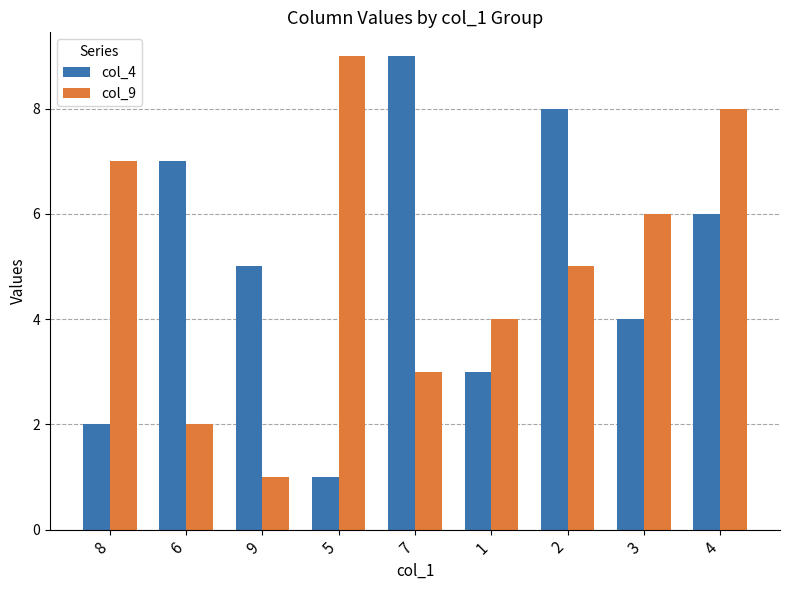

What are all the series names shown in the legend?

col_4, col_9